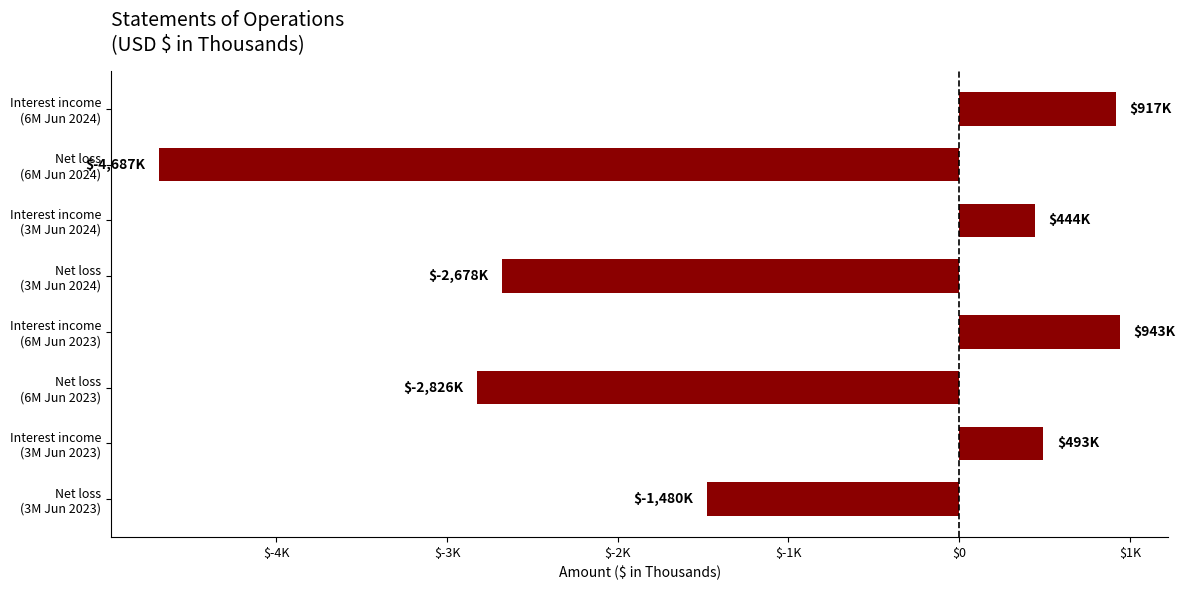

At which label is the value closest to -1872?

Net loss
(3M Jun 2023)